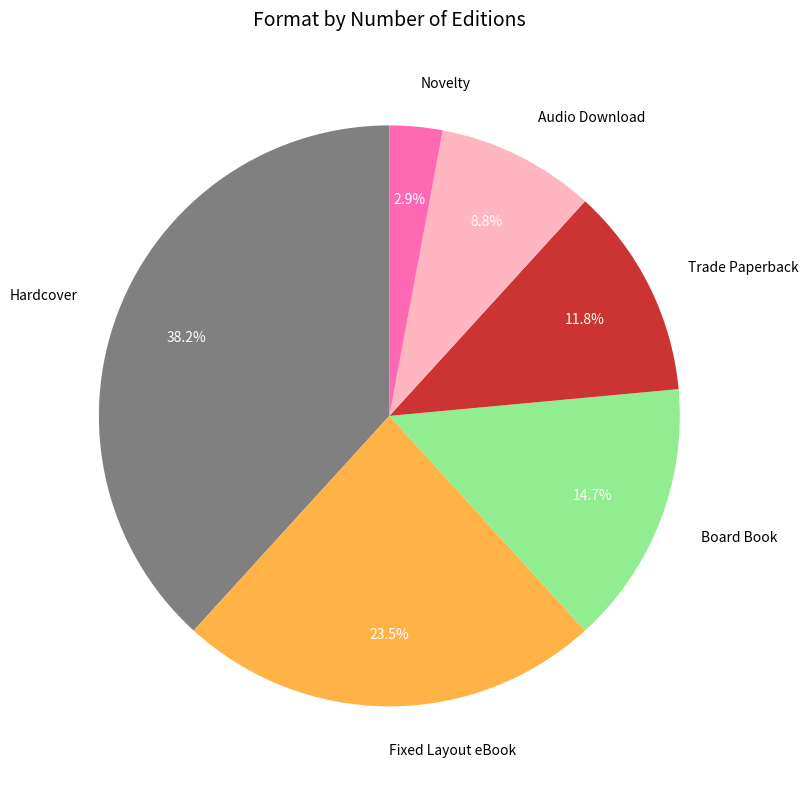

To the nearest percent, what is the difference between the Novelty and Fixed Layout eBook slice percentages?

21%